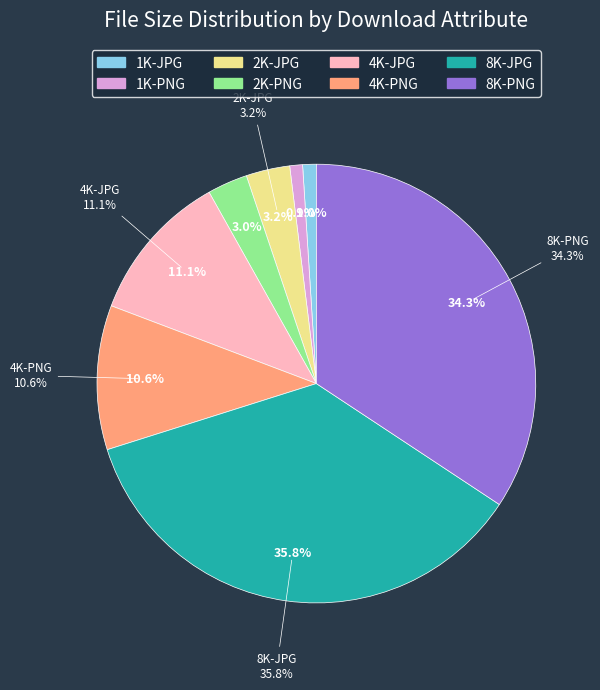

True or false: 8K-PNG accounts for 34% of the total.

True